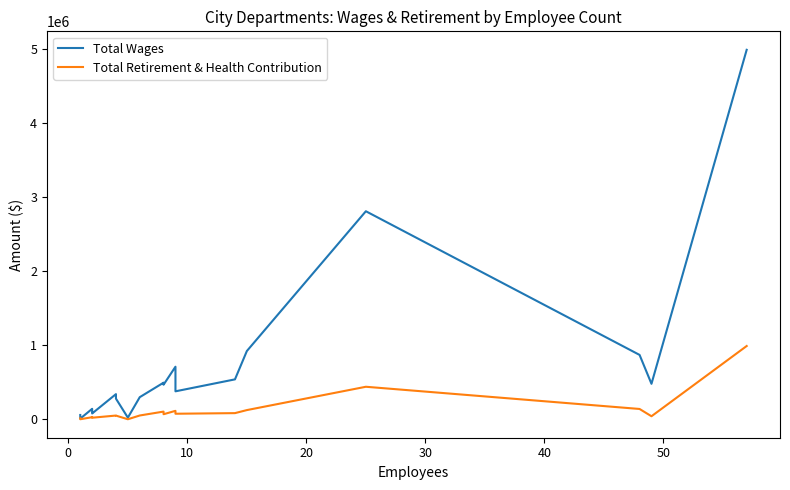

At how many categories does at least one series exceed 396212?

9